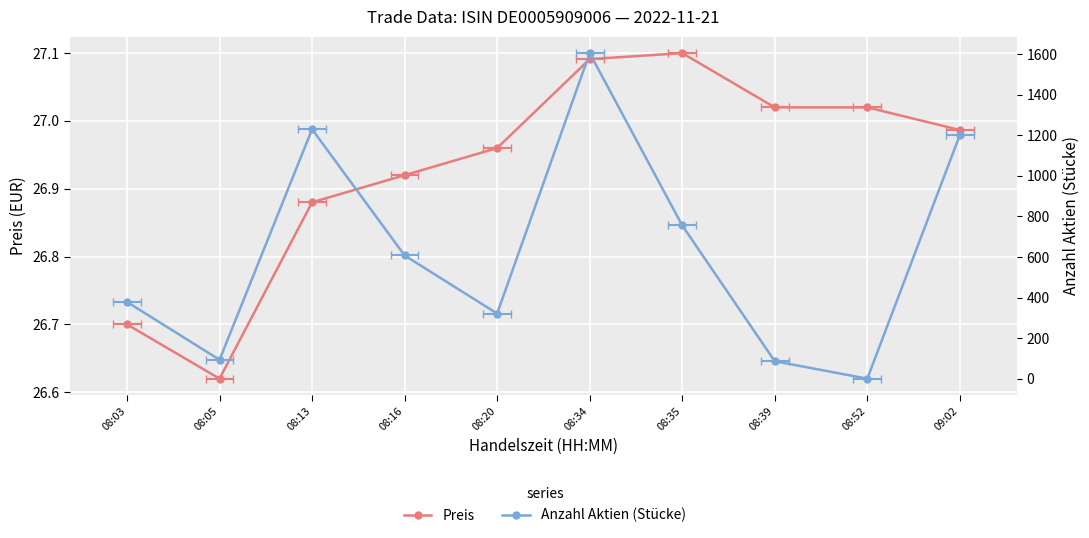

How many lines are shown in the chart?

2